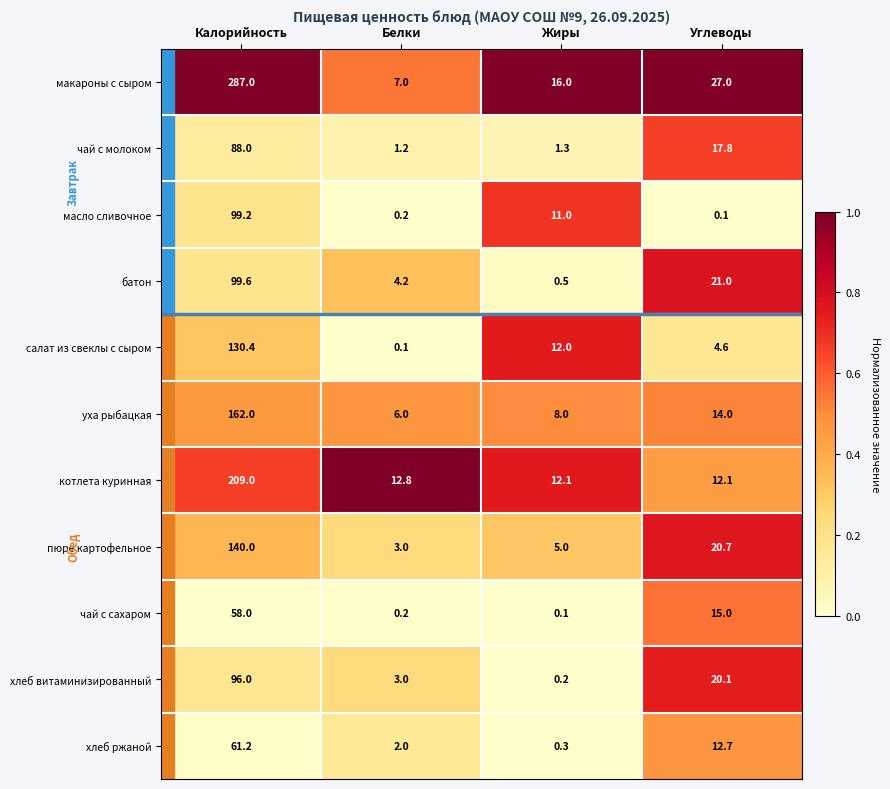

Rank the categories by батон value from highest to lowest.

Калорийность, Углеводы, Белки, Жиры